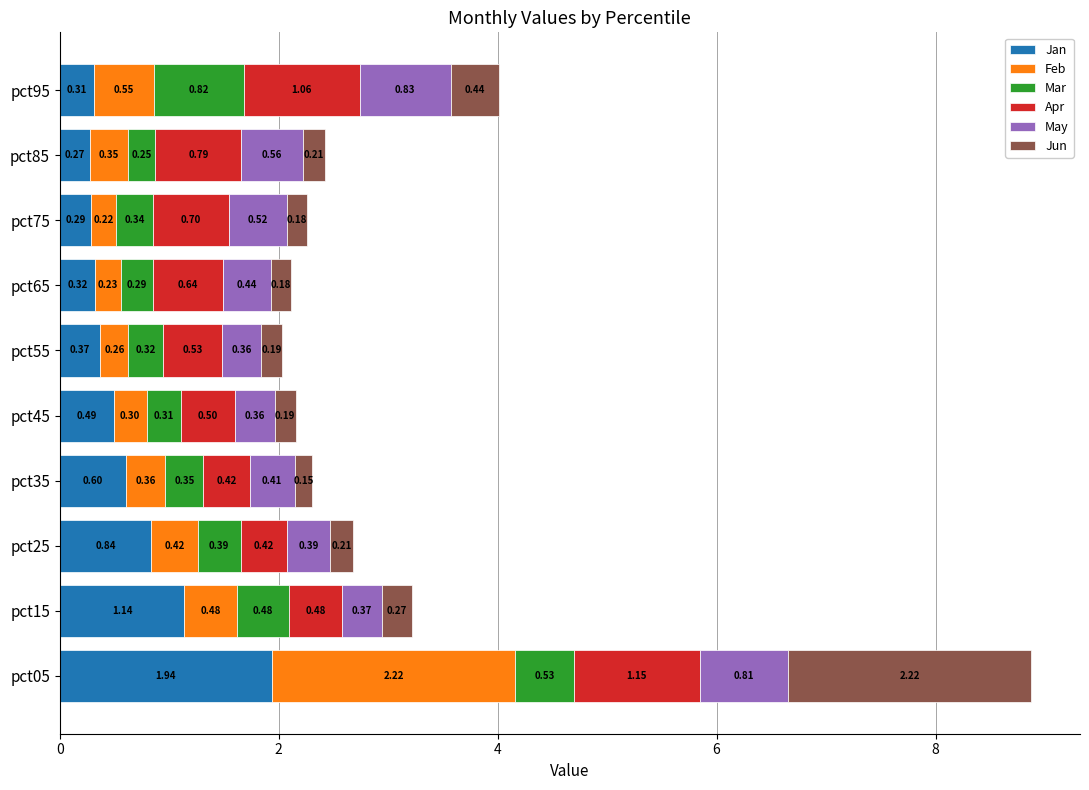

What is the average value of the Jan series?

0.7